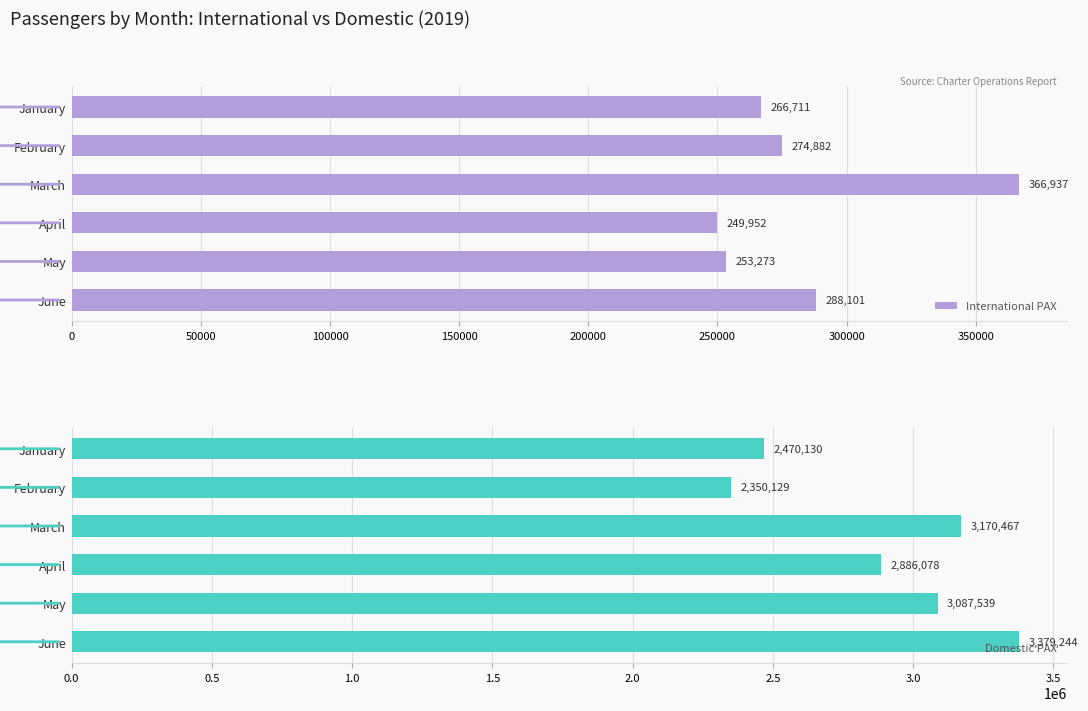

What is the average value of the International PAX series?

283309